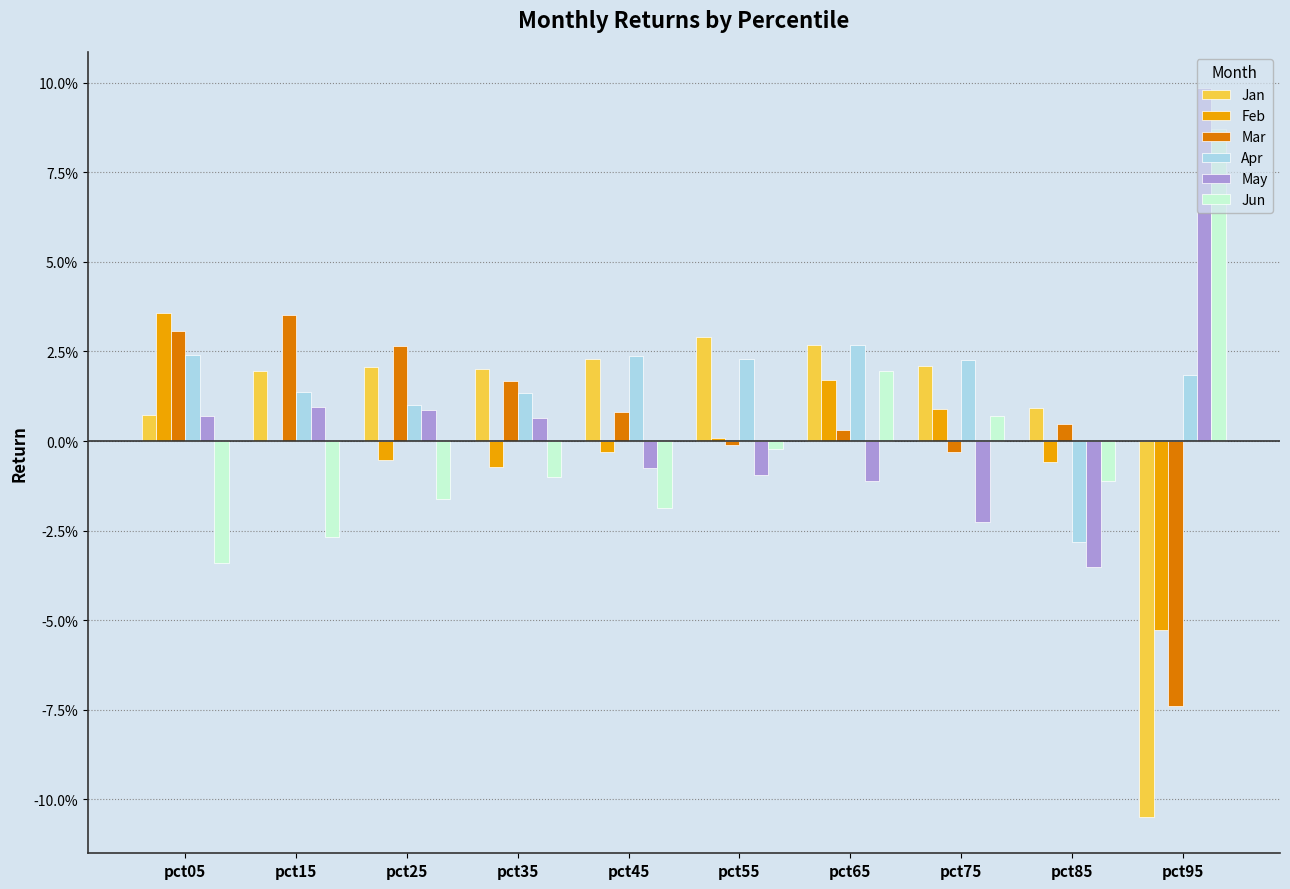

What are all the series names shown in the legend?

Jan, Feb, Mar, Apr, May, Jun